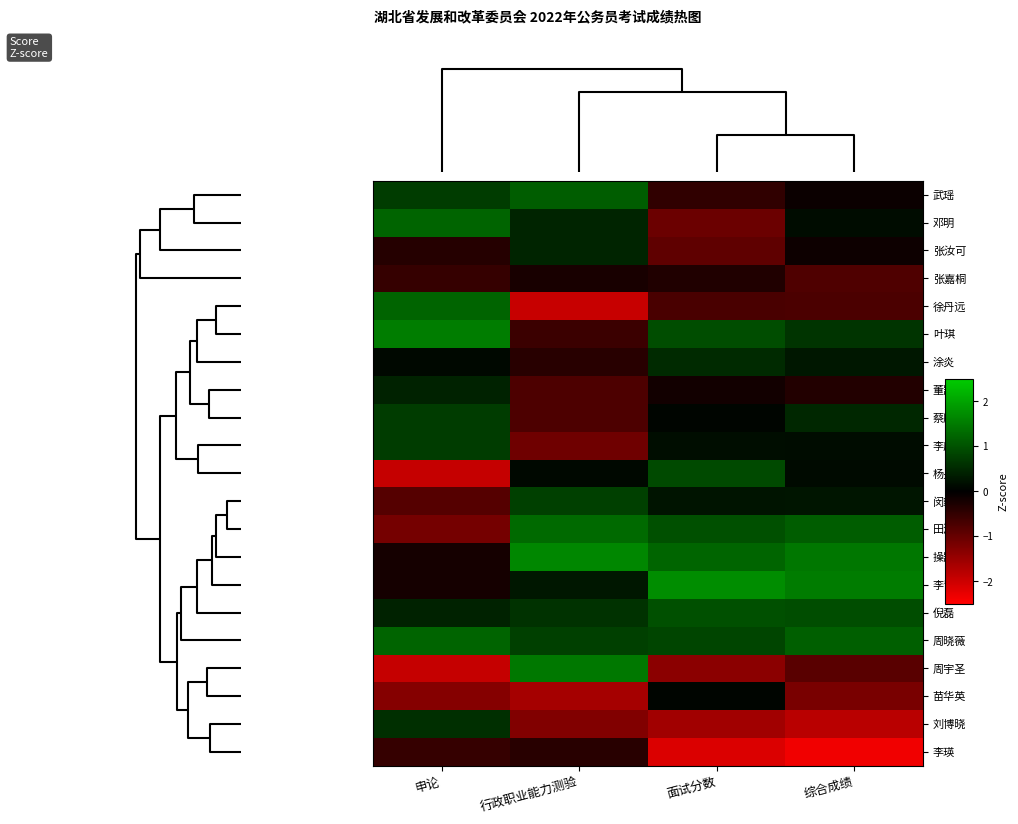

Which category has the lowest value across all series?

综合成绩